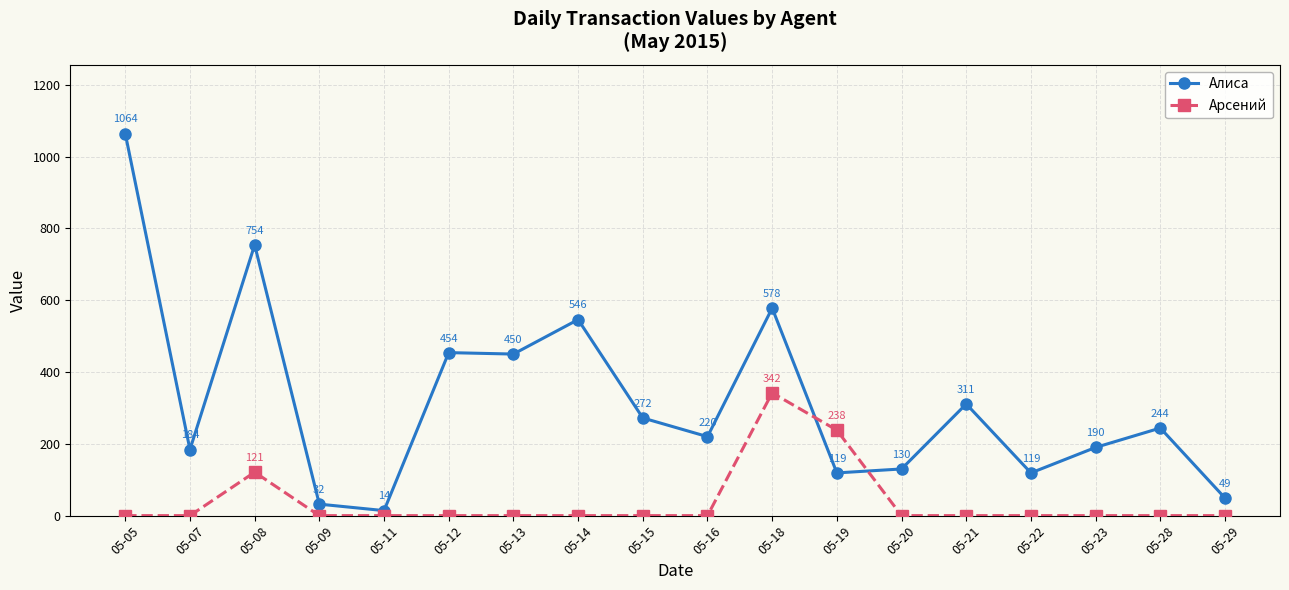

Count the number of categories in the chart.

18